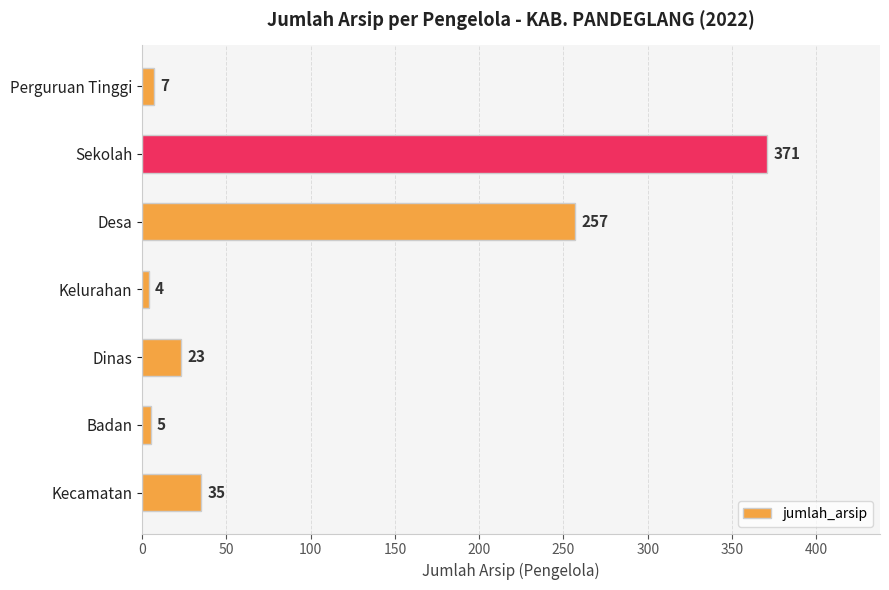

Where is the data nearest to the value 187?

Desa